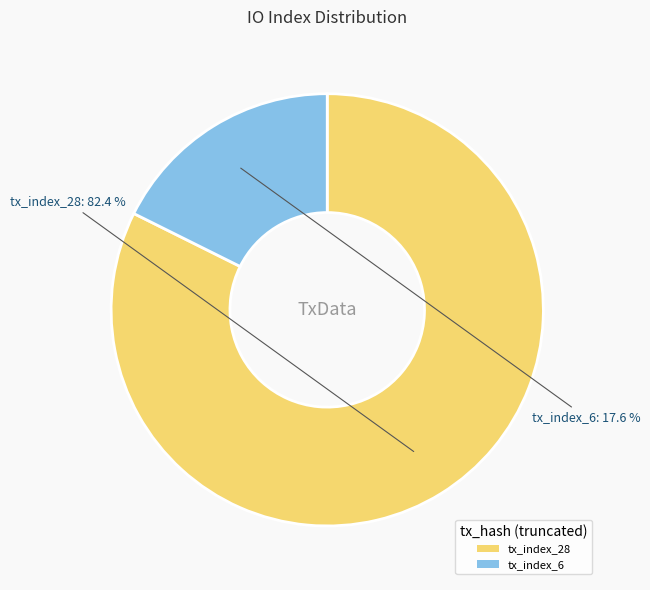

To the nearest percent, what percentage of the pie is tx_index_28?

82%